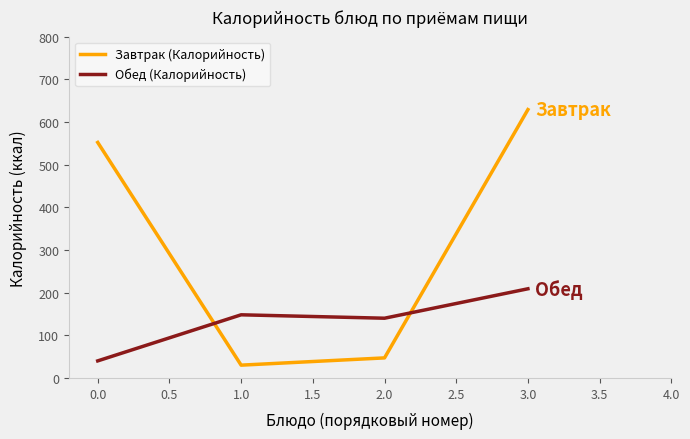

True or false: Обед (Калорийность) has a value of 70 at 0.0.

False